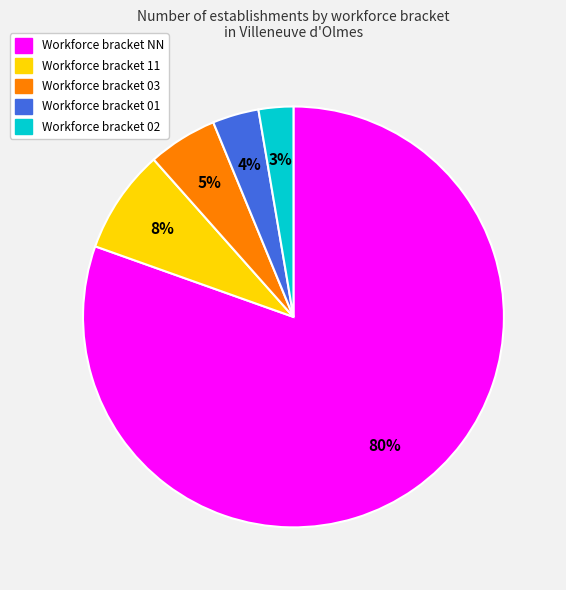

To the nearest percent, what is the average slice percentage?

20%